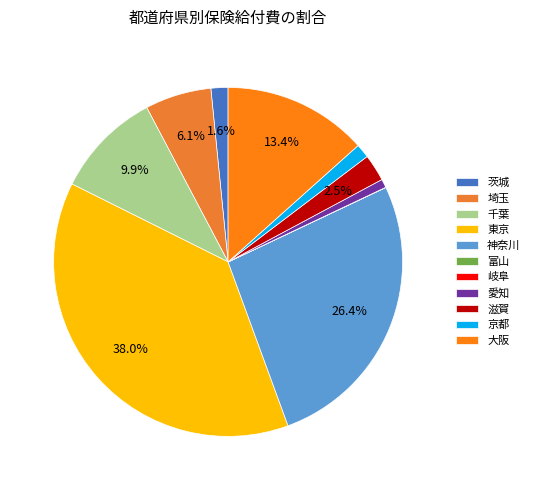

Which slice is the smallest?

富山